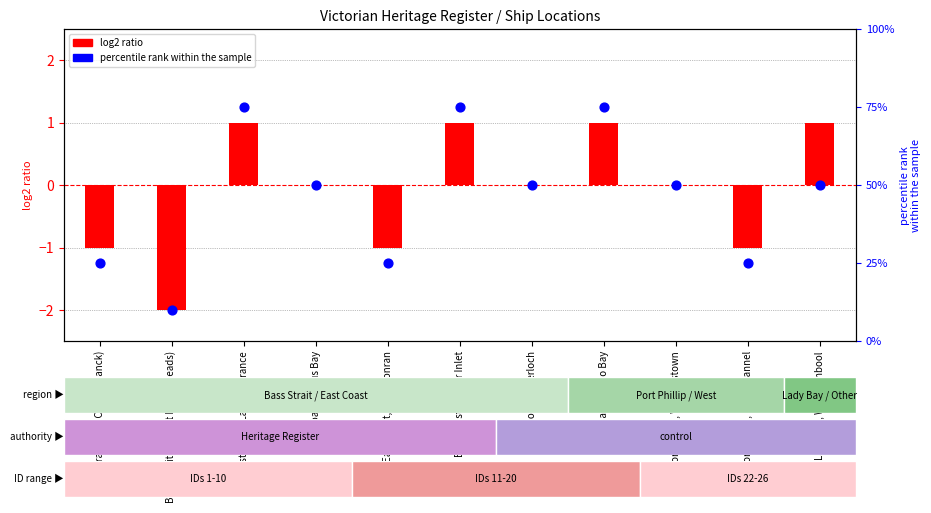

Is the value of Percentile rank within location at West Coast, Apollo Bay greater than the value of Ship count ratio at Bass Strait (near Cape Schanck)?

Yes